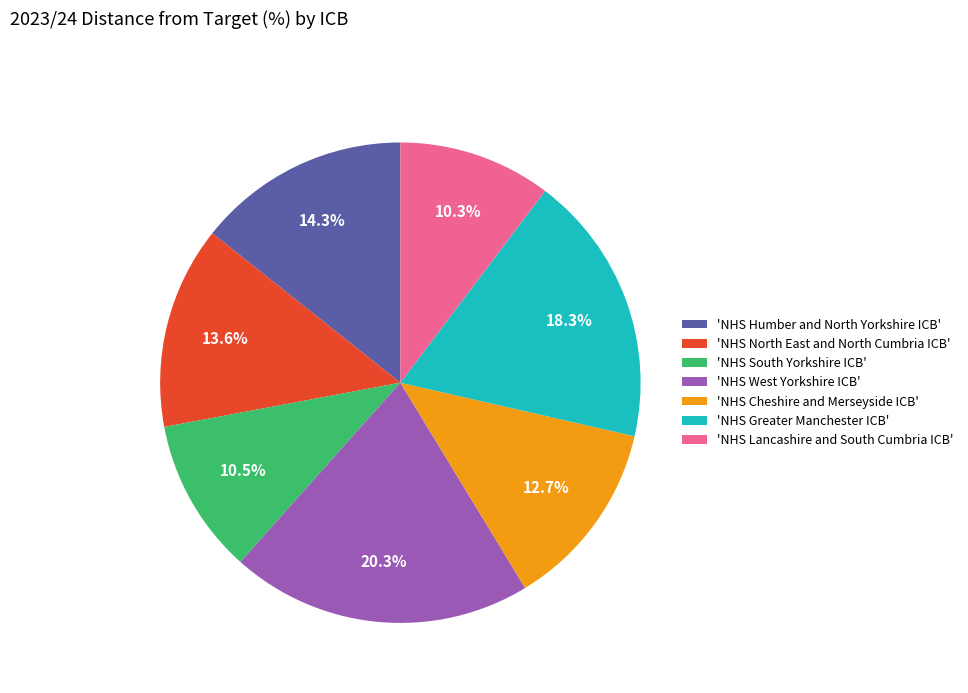

How many segments does this pie chart have?

7